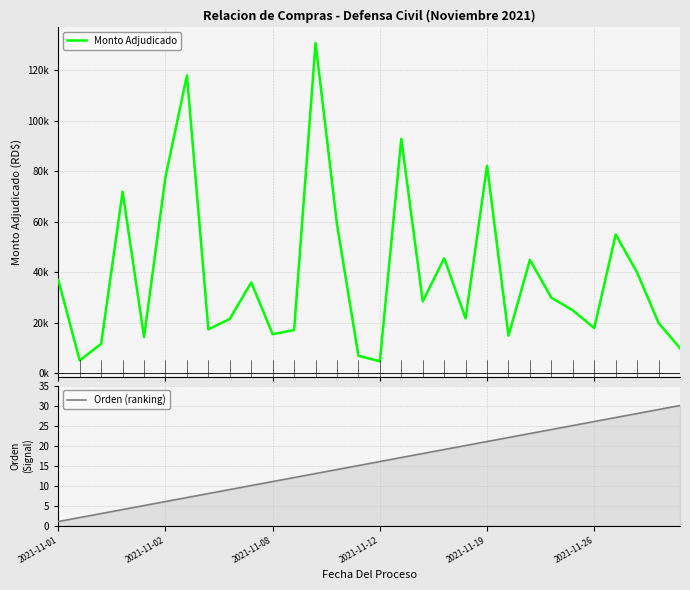

What value does the Orden (ranking) series have at 12?

13.0